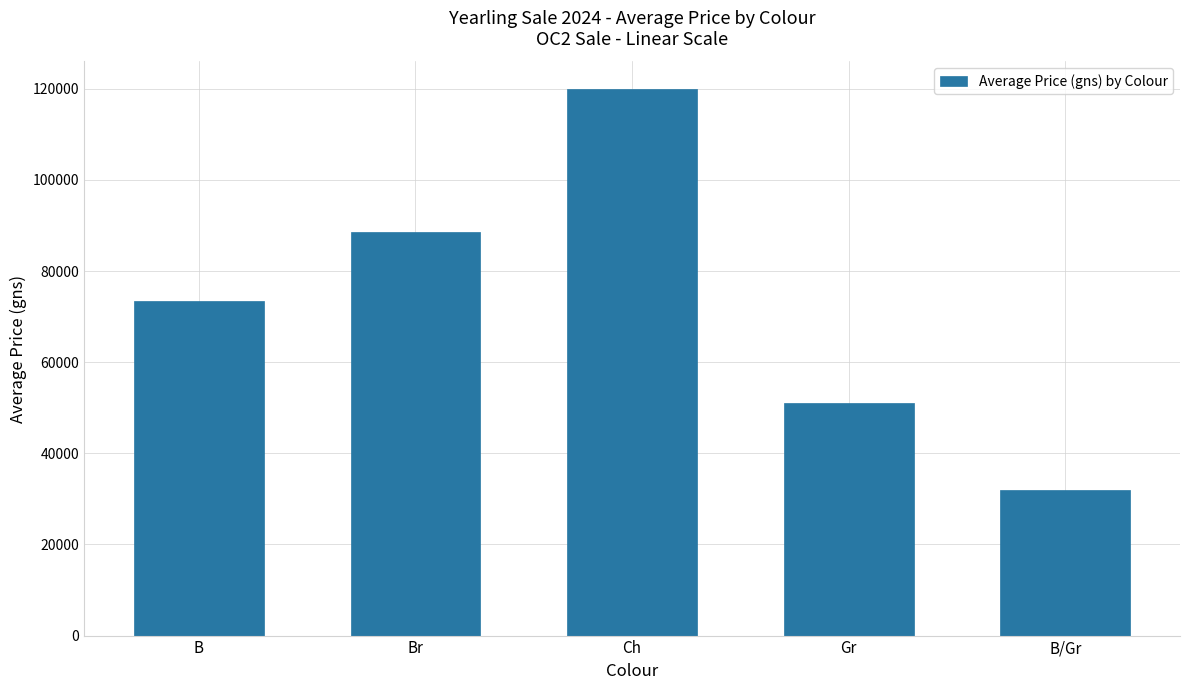

True or false: the data shows 9673.5 at B/Gr.

False